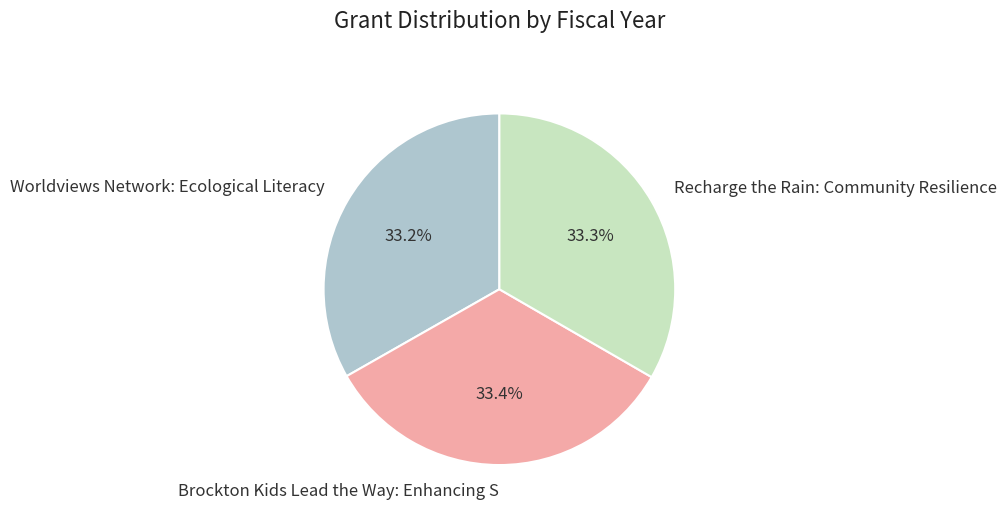

Does Brockton Kids Lead the Way: Enhancing S account for over 50% of the chart?

No